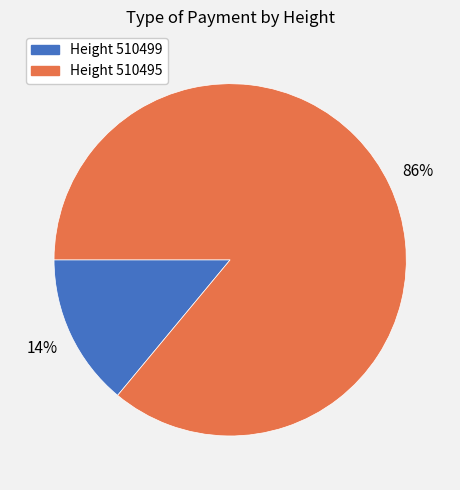

To the nearest percent, what is the average slice percentage?

50%